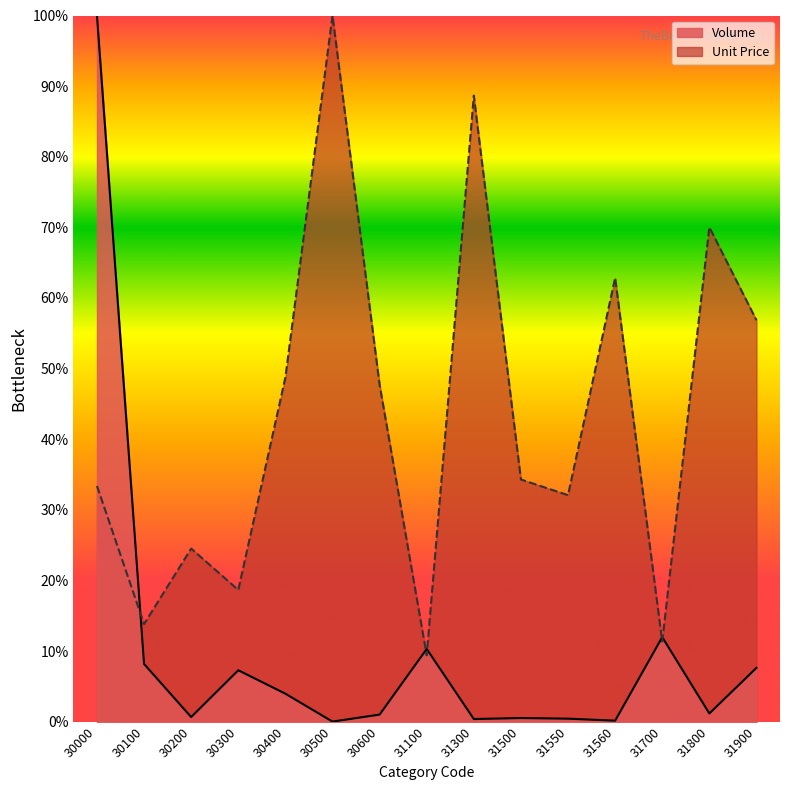

True or false: Volume has a value of 43.7 at 30000.

False